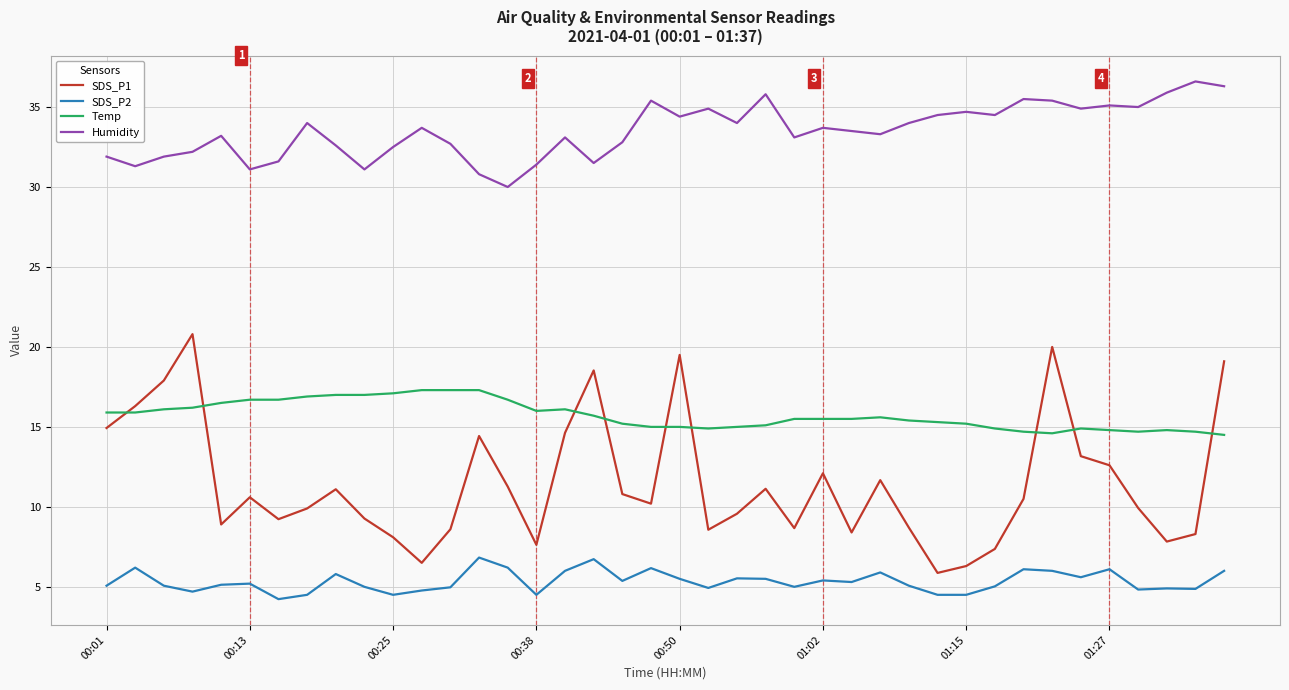

What is the lowest value of the Humidity series?

30.0